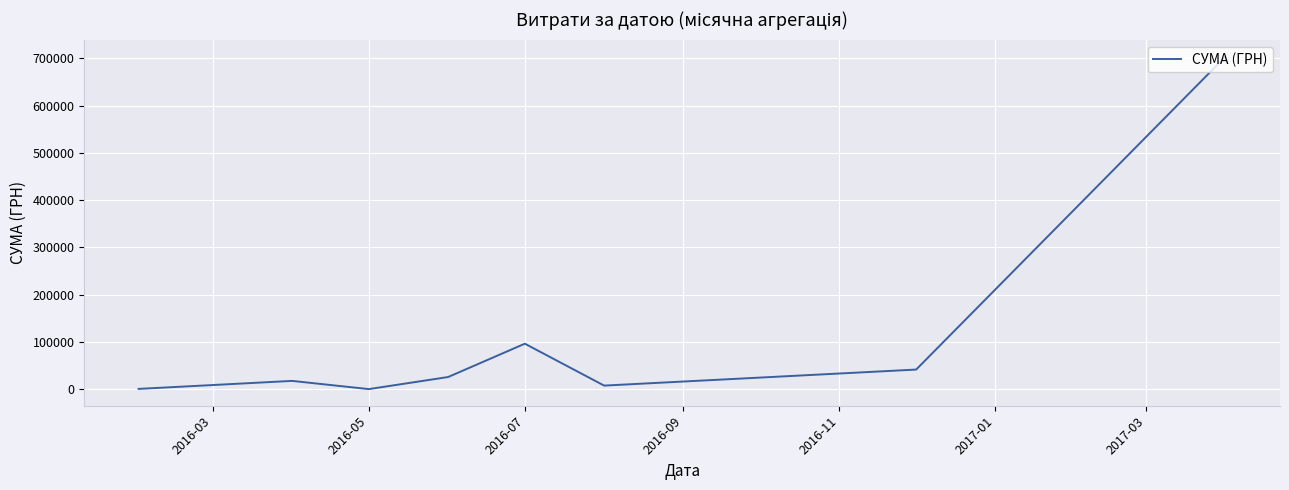

What is the difference between the maximum and minimum values?

703269.2